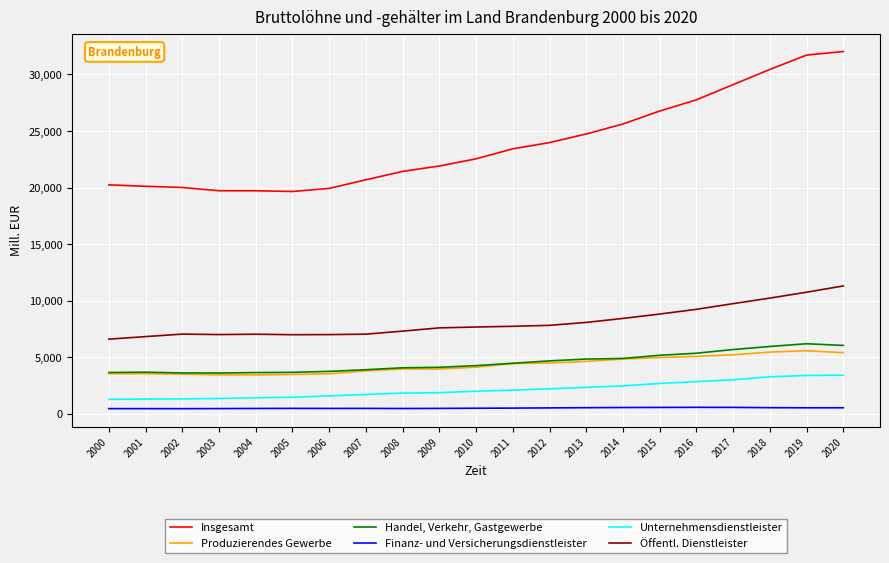

Which series changed the most between 2017 and 2018?

Insgesamt